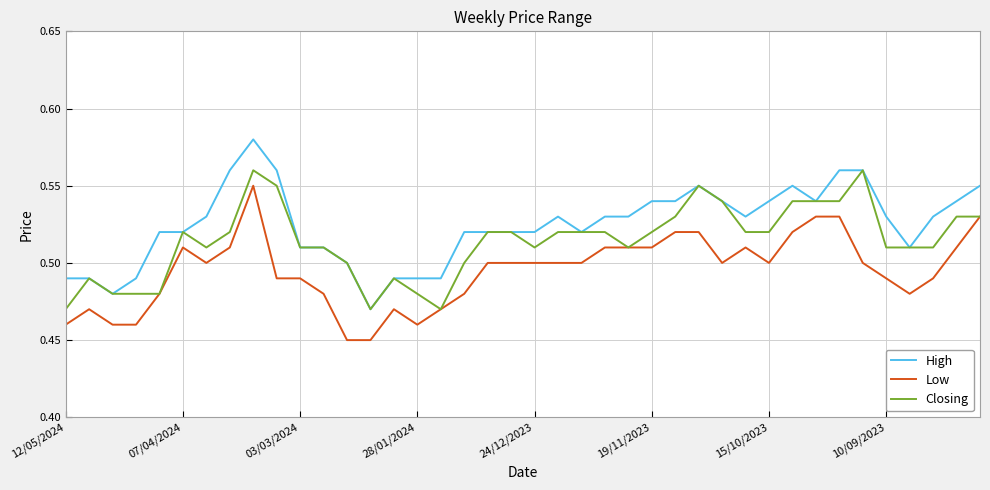

Is this an area chart (filled region under the line)?

No